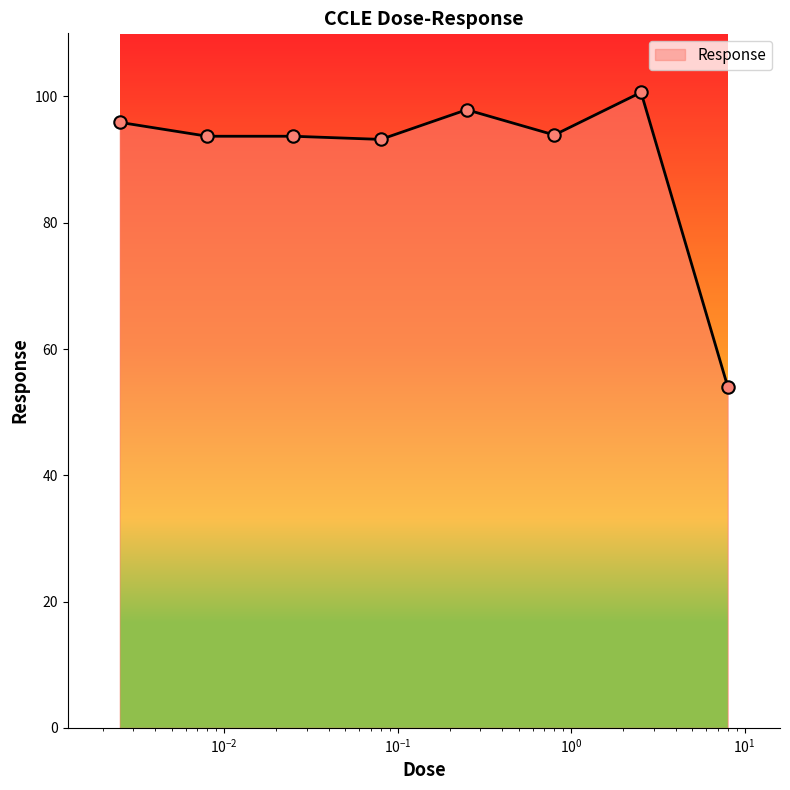

What is the maximum value shown in the chart?

100.7